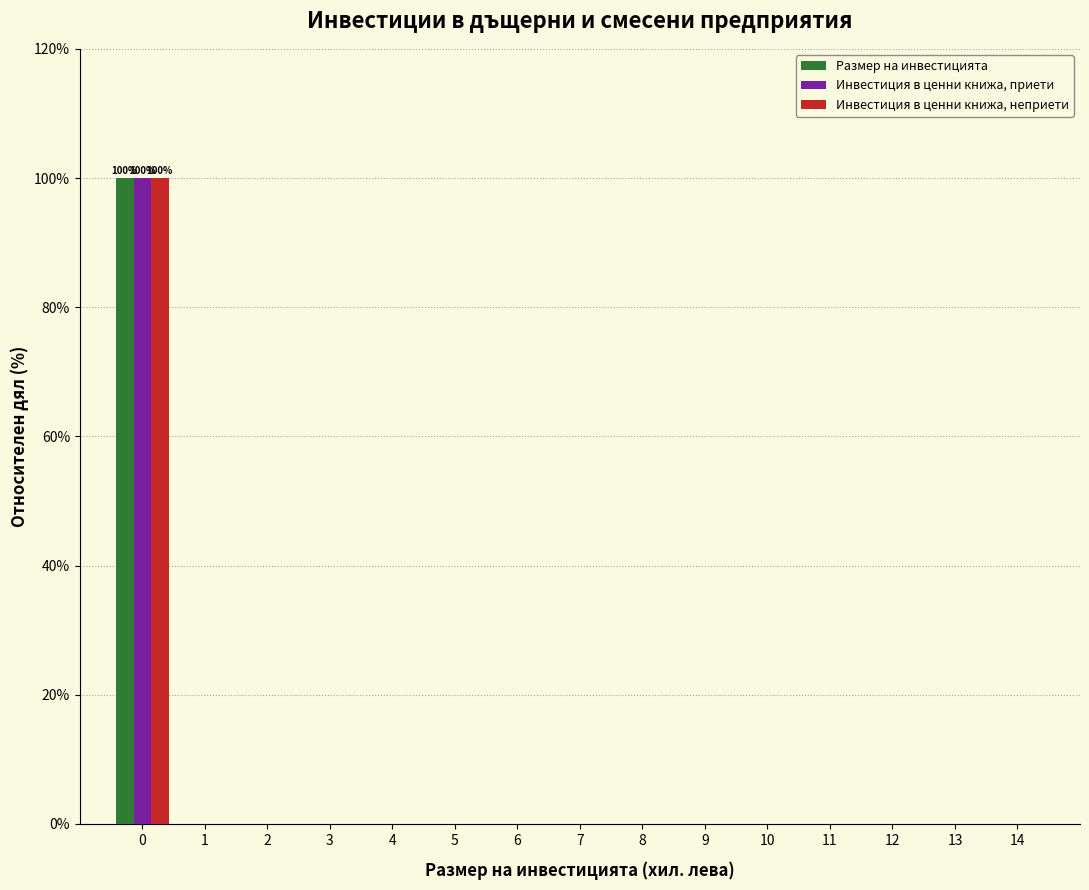

What is the maximum value for Размер на инвестицията?

100